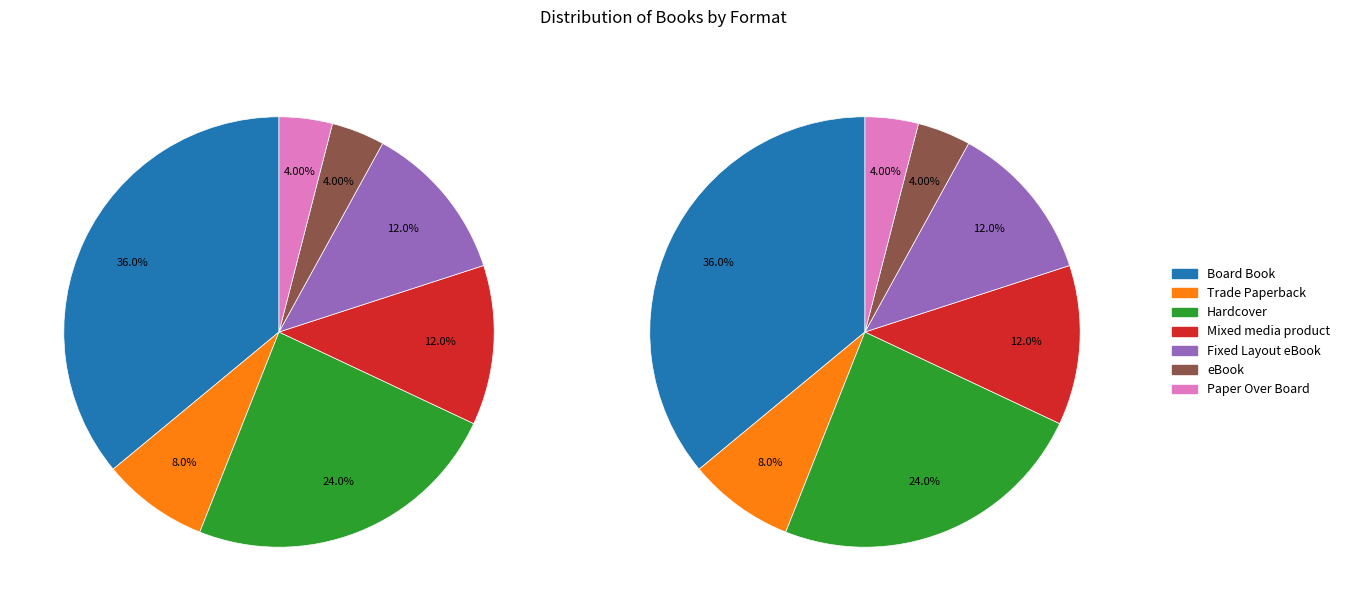

What is the total percentage of Paper Over Board and Trade Paperback?

12.0%